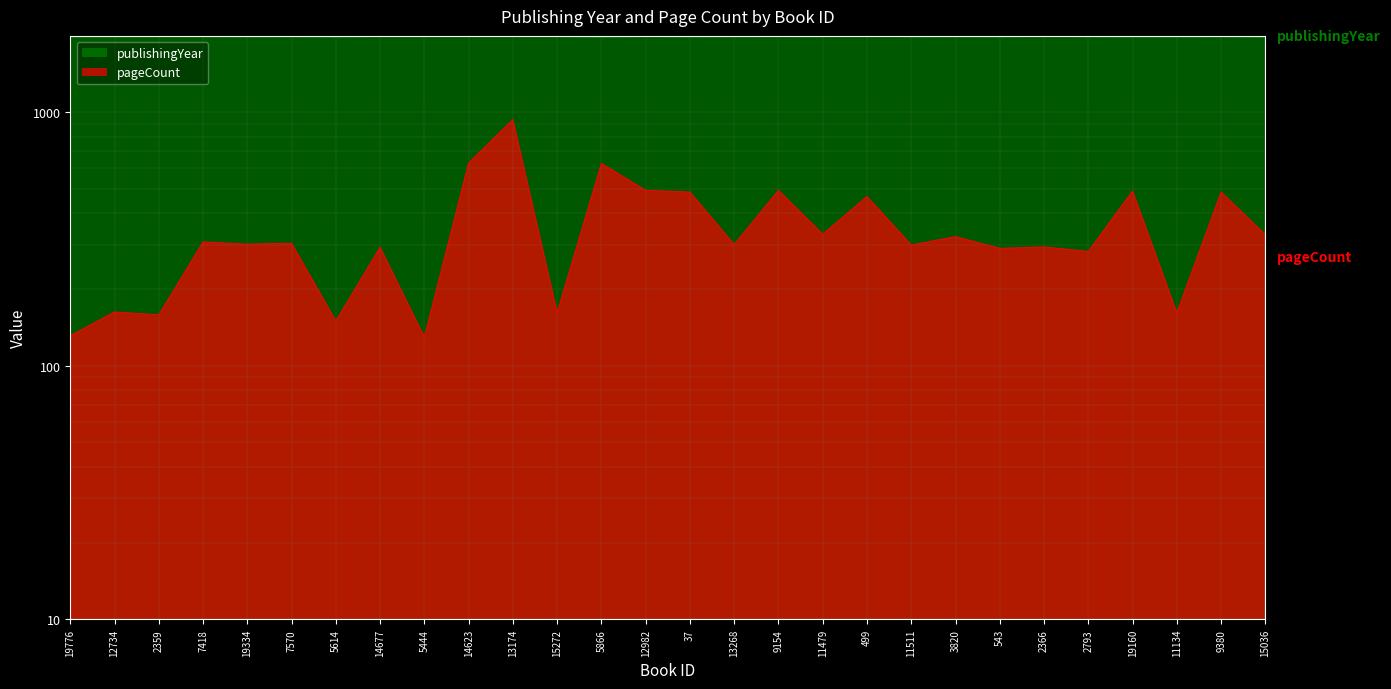

What is the sum of all pageCount values?

9814.2